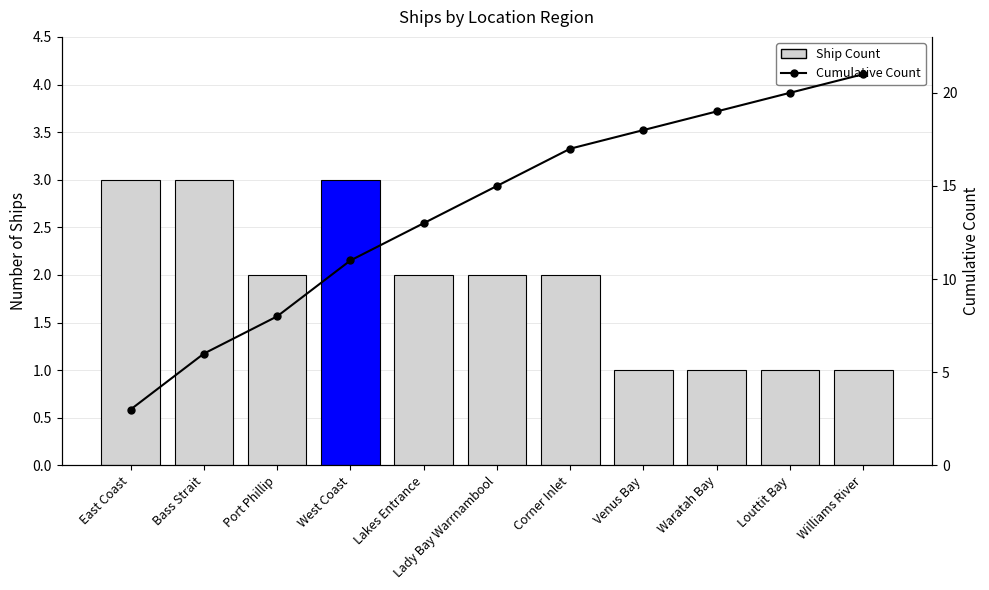

What are all the series names shown in the legend?

Ship Count, Cumulative Count